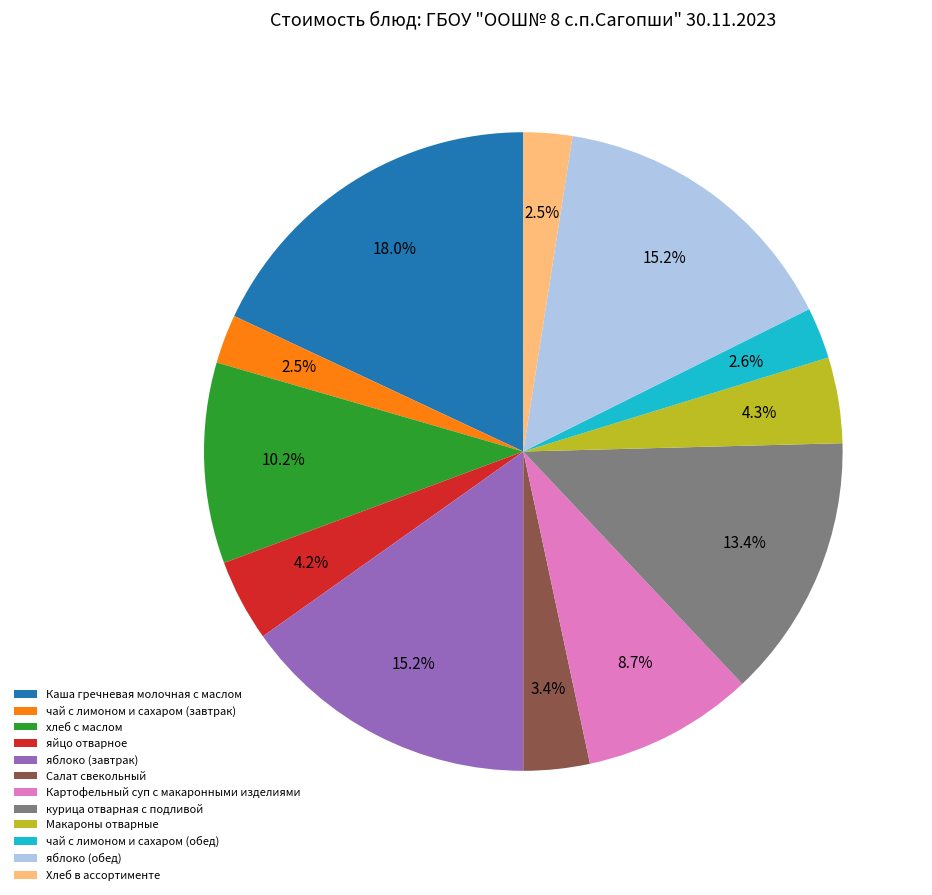

What percentage is NOT represented by Салат свекольный?

96.6%